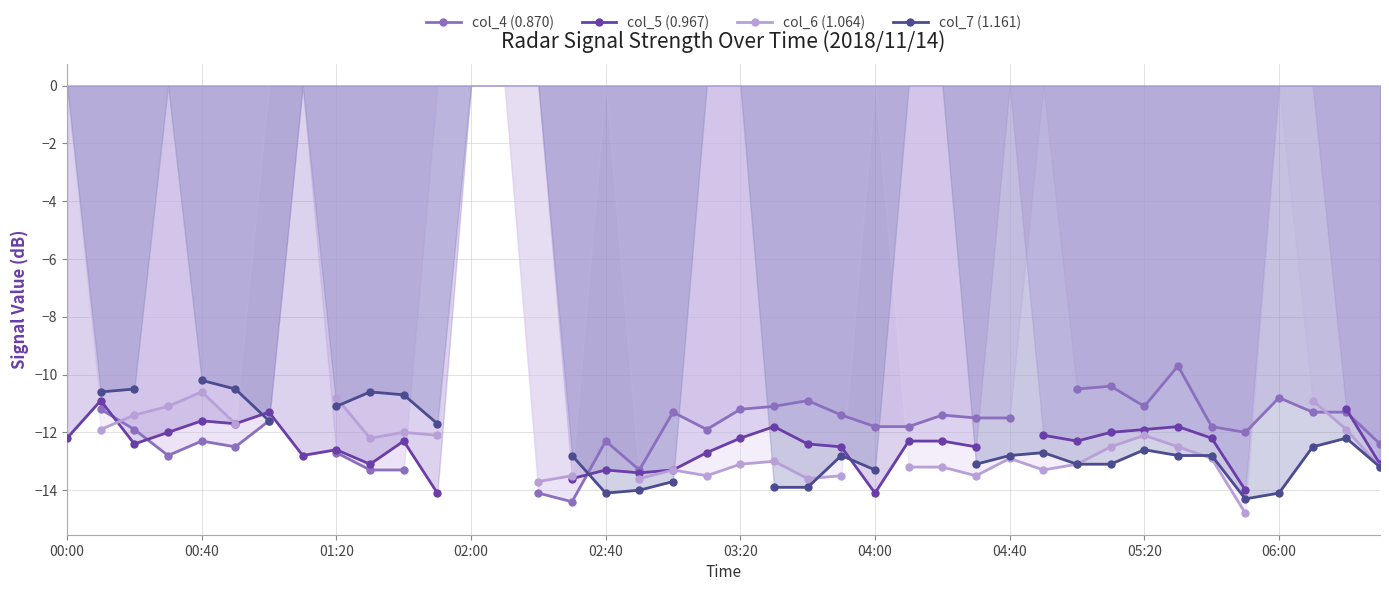

Rank the series at 14 from lowest to highest value.

col_4 (0.870), col_5 (0.967), col_6 (1.064), col_7 (1.161)